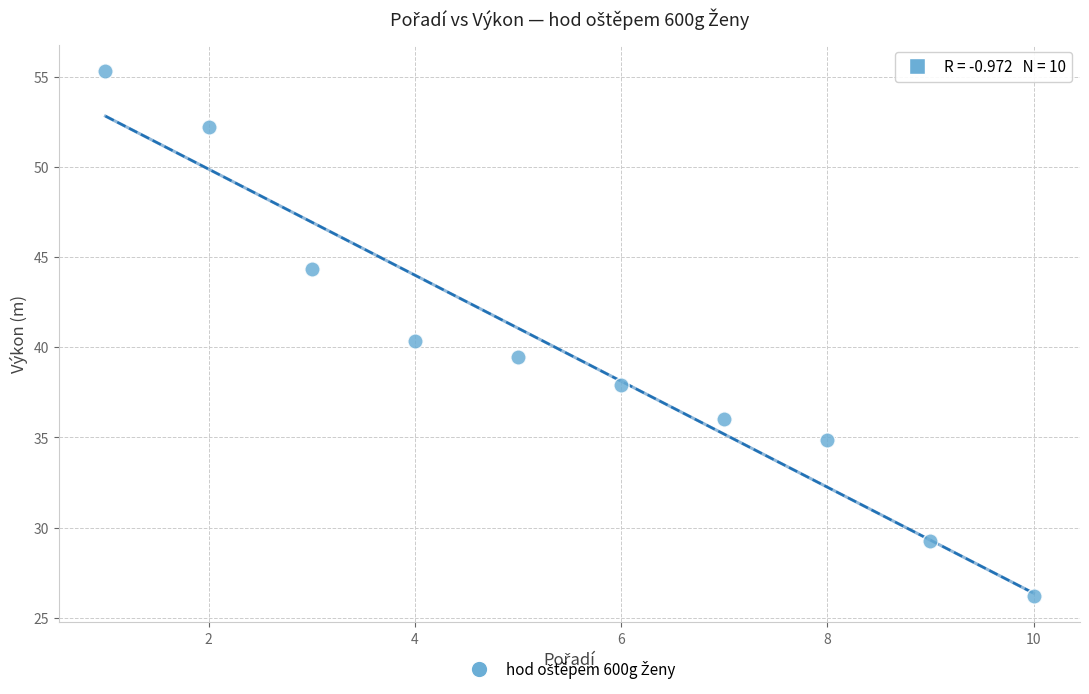

What is the average X value?

5.5